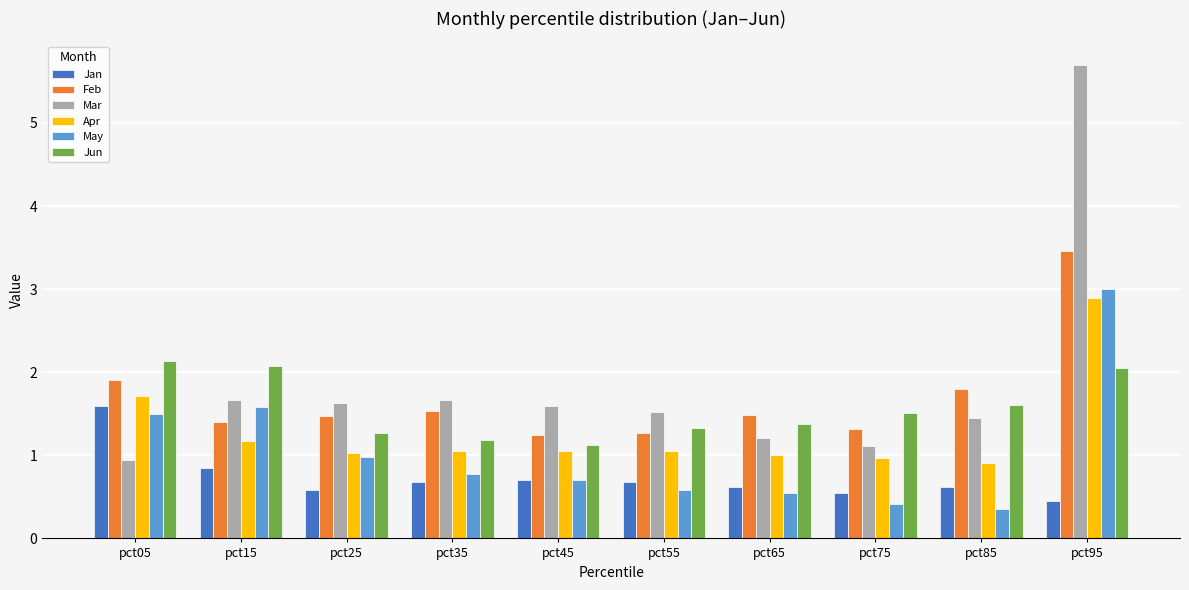

What is the spread (max minus min) of values at pct95?

5.2